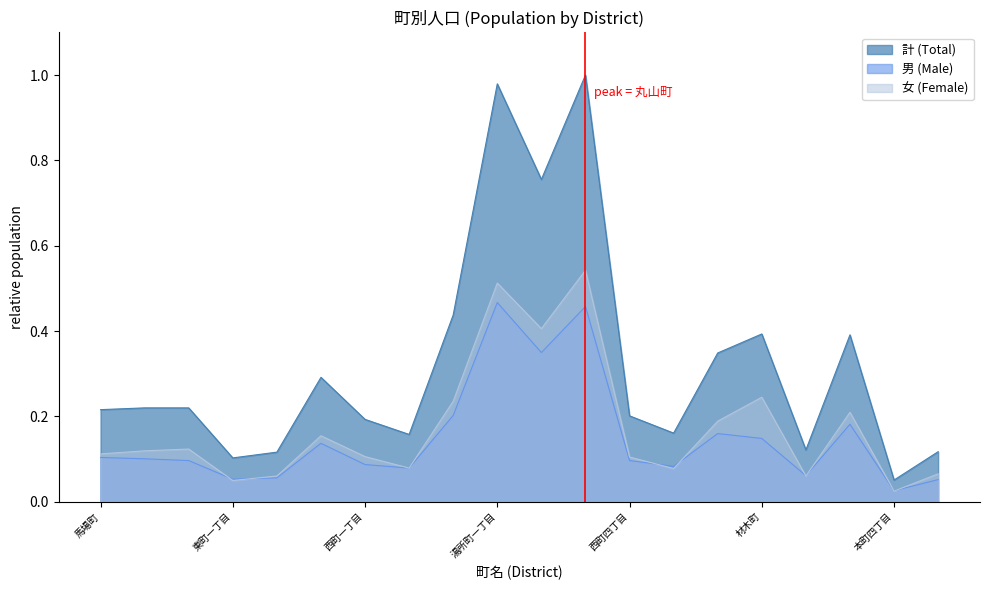

At which label is 男 (Male) closest to 0?

本町四丁目